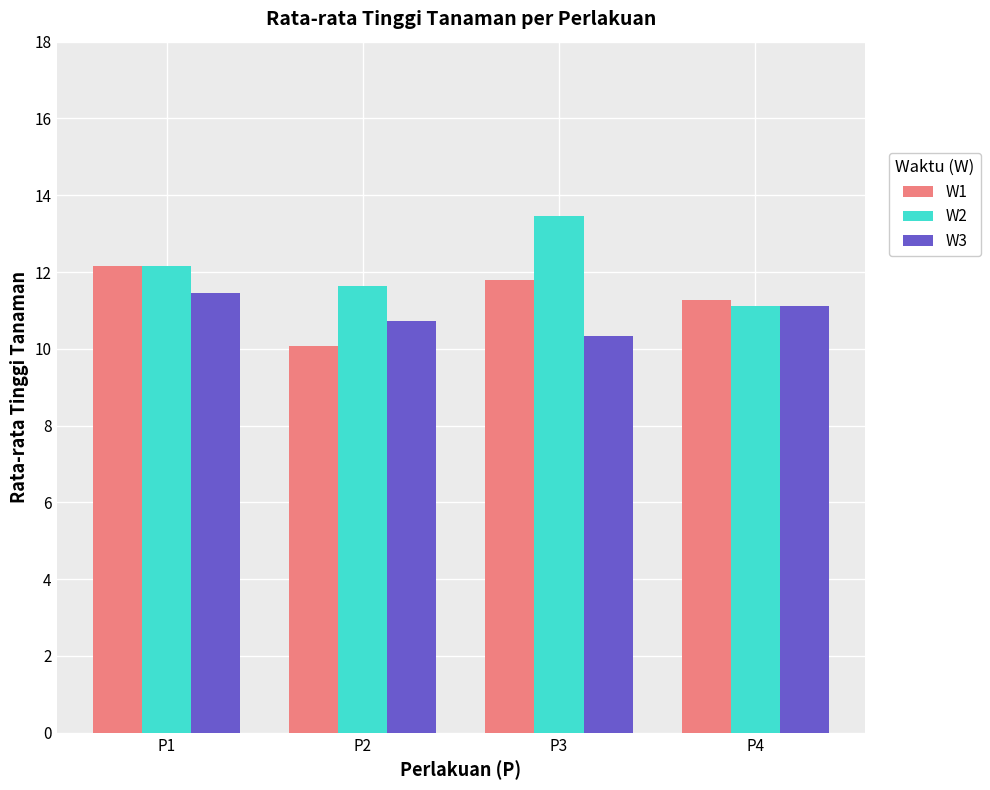

The W3 series shows 14.5 at P2. True or false?

False